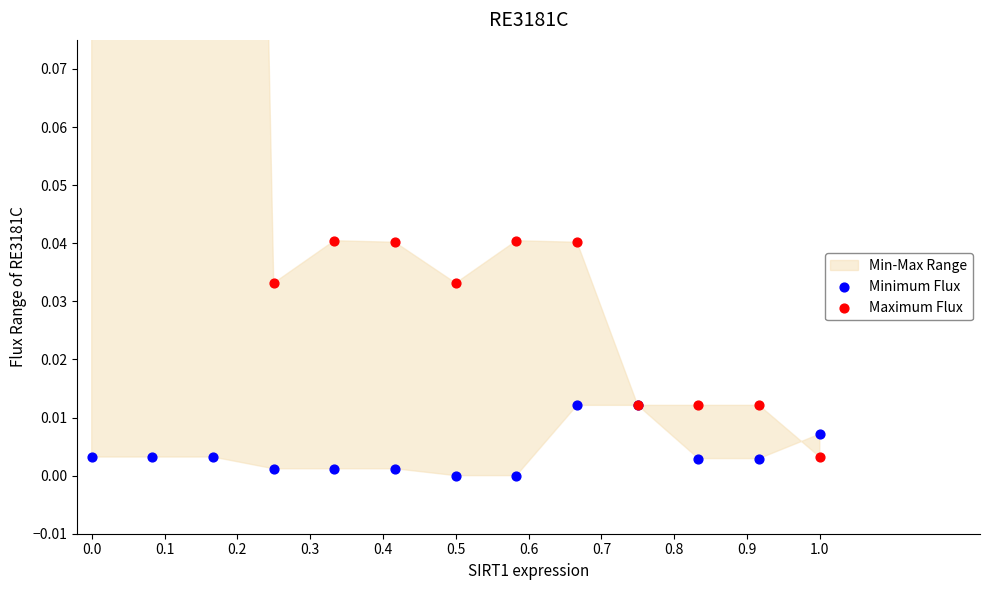

Which series has the largest Y range (max minus min)?

Maximum Flux